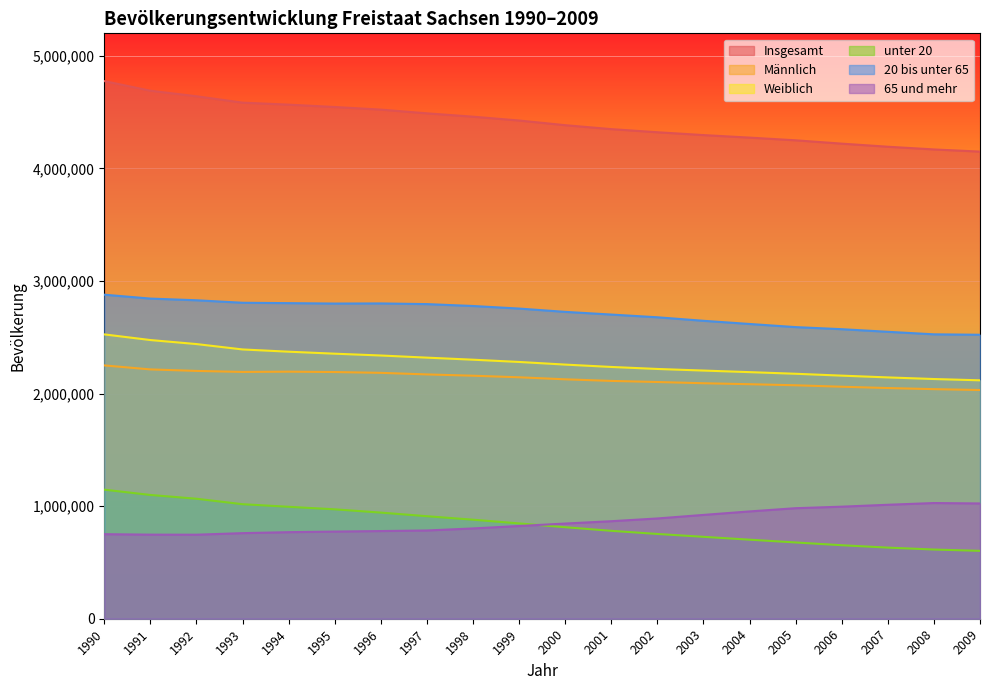

How many lines are shown in the chart?

6